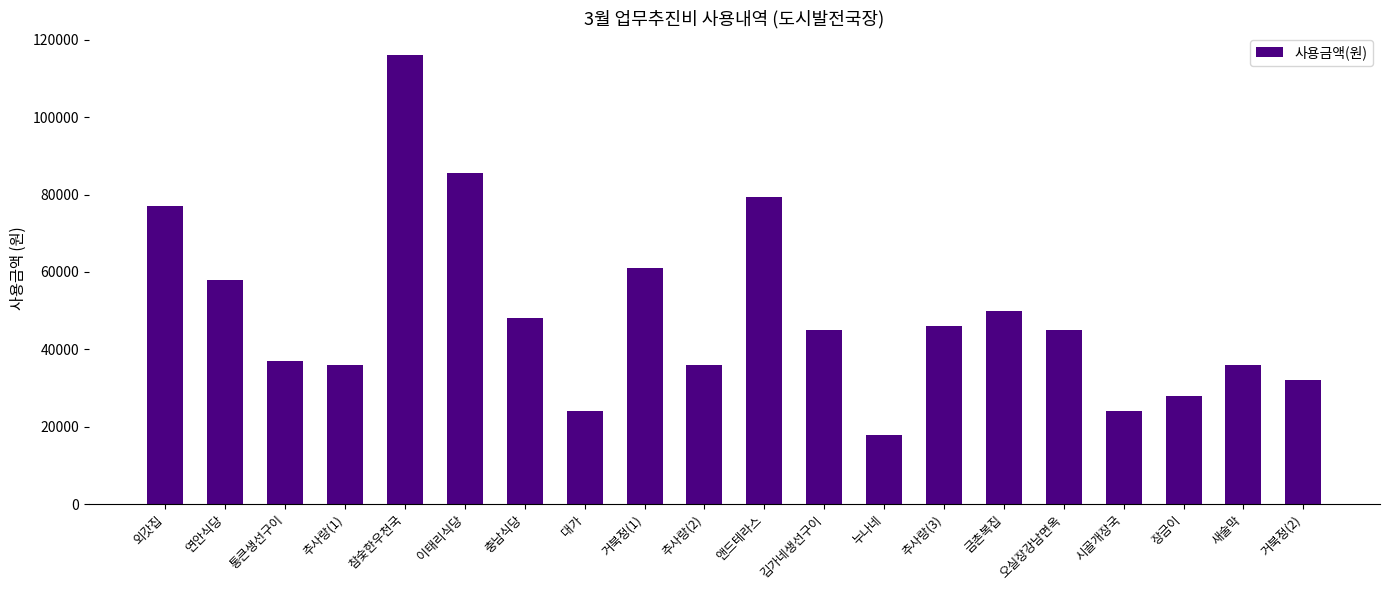

At which label is the value closest to 67000?

거북정(1)